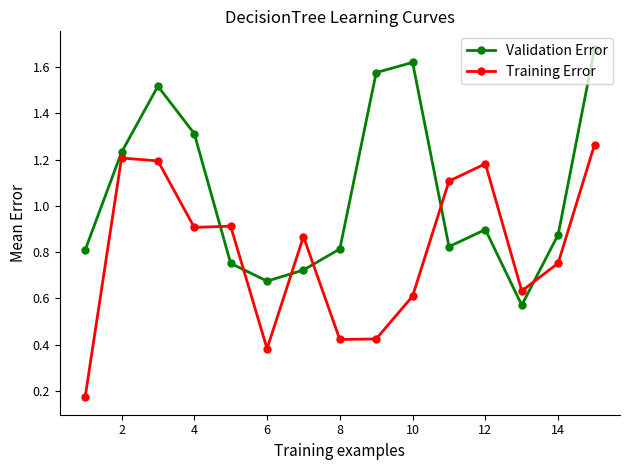

What is the average value of the Validation Error series?

1.1